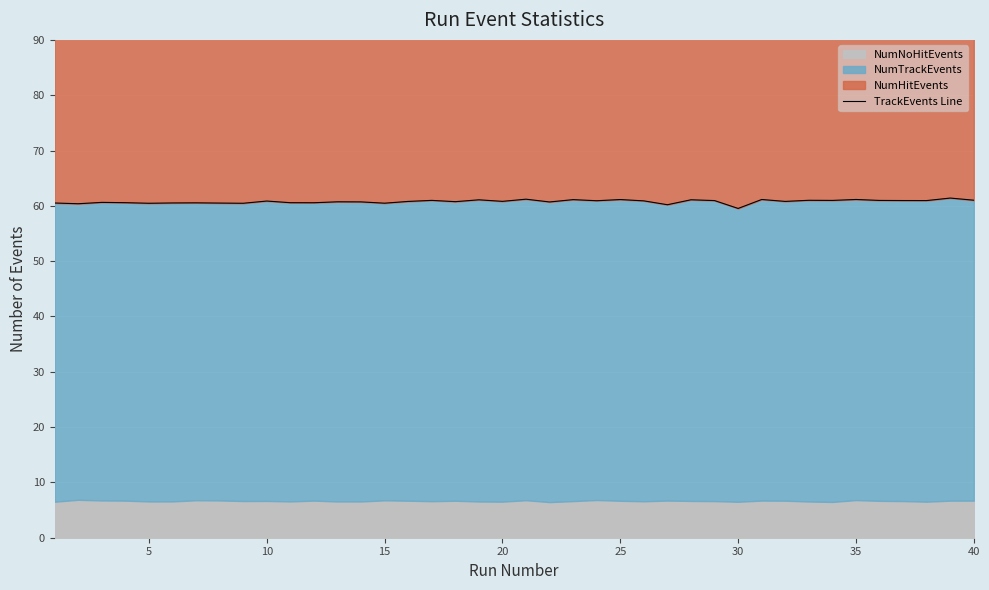

How many lines are shown in the chart?

1